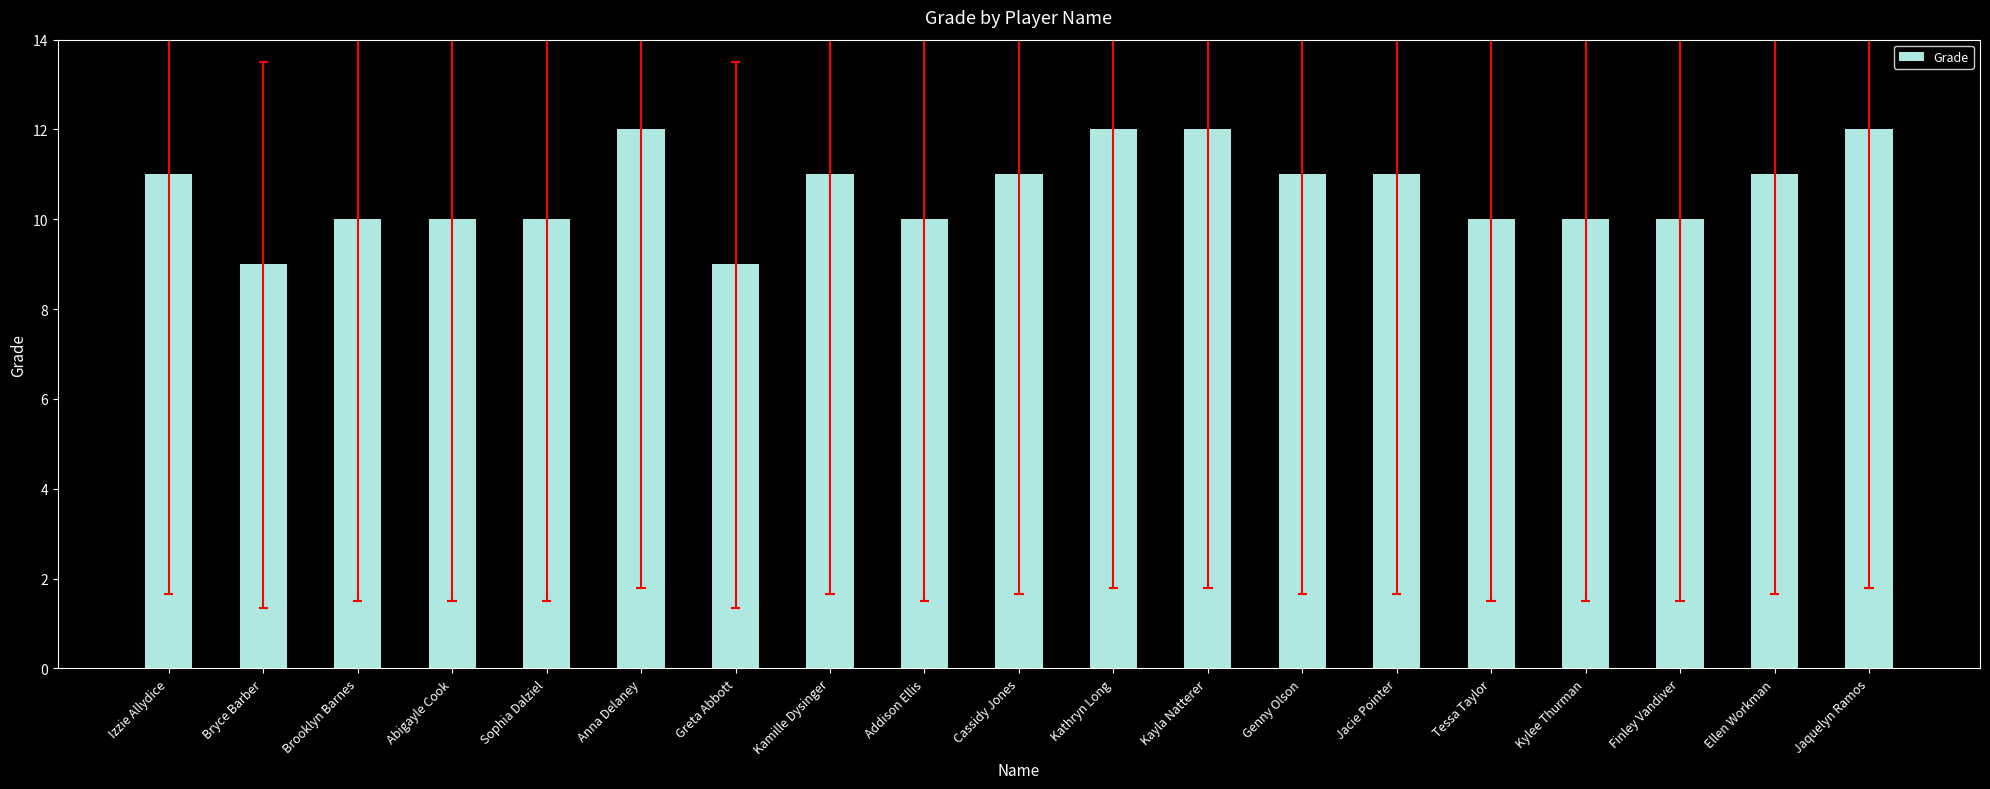

How many data points are less than 11?

9